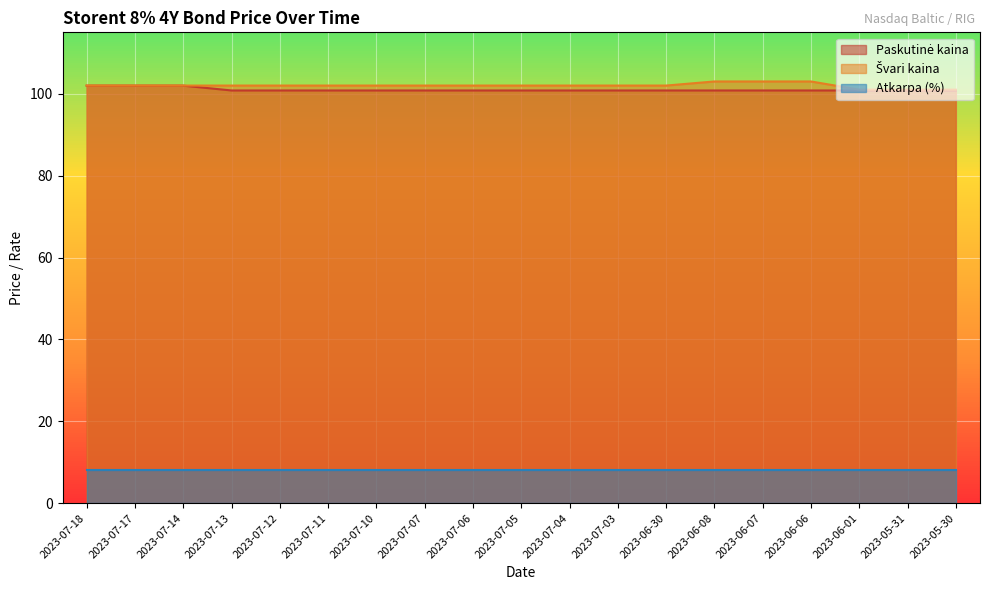

Reading right to left, extract all data points from this chart.

Paskutinė kaina: 2023-05-30=100.8	2023-05-31=100.8	2023-06-01=100.8	2023-06-06=100.8	2023-06-07=100.8	2023-06-08=100.8	2023-06-30=100.8	2023-07-03=100.8	2023-07-04=100.8	2023-07-05=100.8	2023-07-06=100.8	2023-07-07=100.8	2023-07-10=100.8	2023-07-11=100.8	2023-07-12=100.8	2023-07-13=100.8	2023-07-14=102.0	2023-07-17=102.0	2023-07-18=102.0
Švari kaina: 2023-05-30=101.0	2023-05-31=101.0	2023-06-01=101.0	2023-06-06=103.0	2023-06-07=103.0	2023-06-08=103.0	2023-06-30=102.0	2023-07-03=102.0	2023-07-04=102.0	2023-07-05=102.0	2023-07-06=102.0	2023-07-07=102.0	2023-07-10=102.0	2023-07-11=102.0	2023-07-12=102.0	2023-07-13=102.0	2023-07-14=102.0	2023-07-17=102.0	2023-07-18=102.0